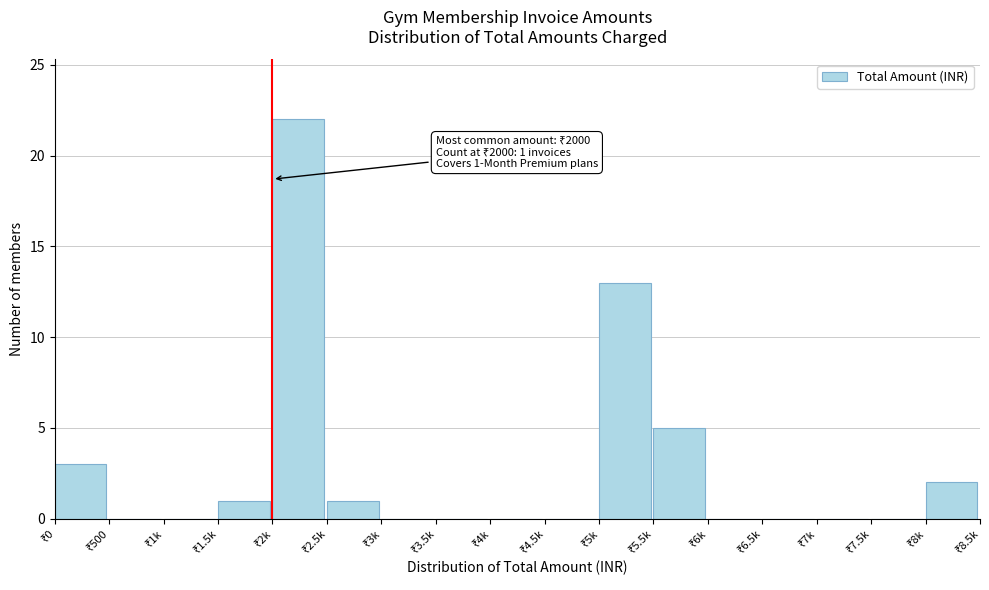

What is the greatest value displayed?

22